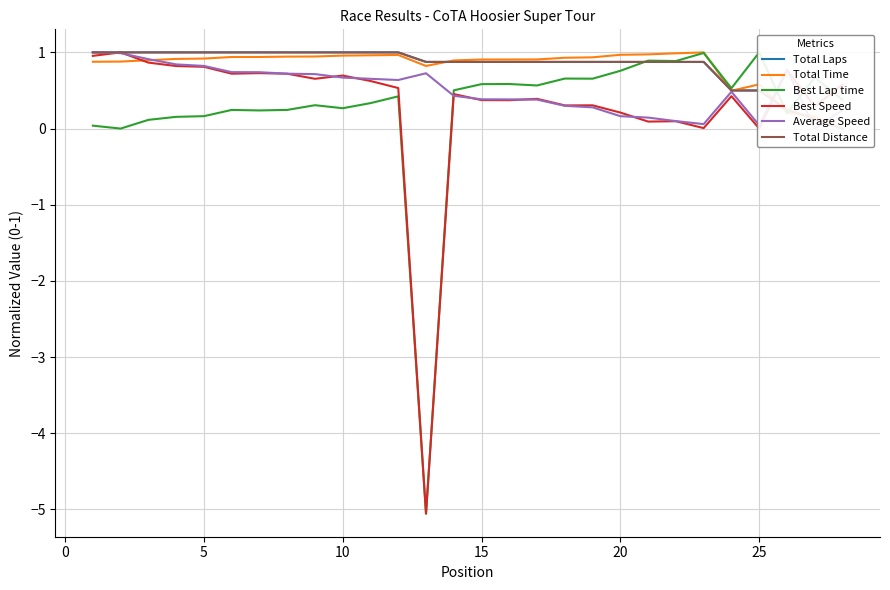

Does the chart display data point markers on the line(s)?

No